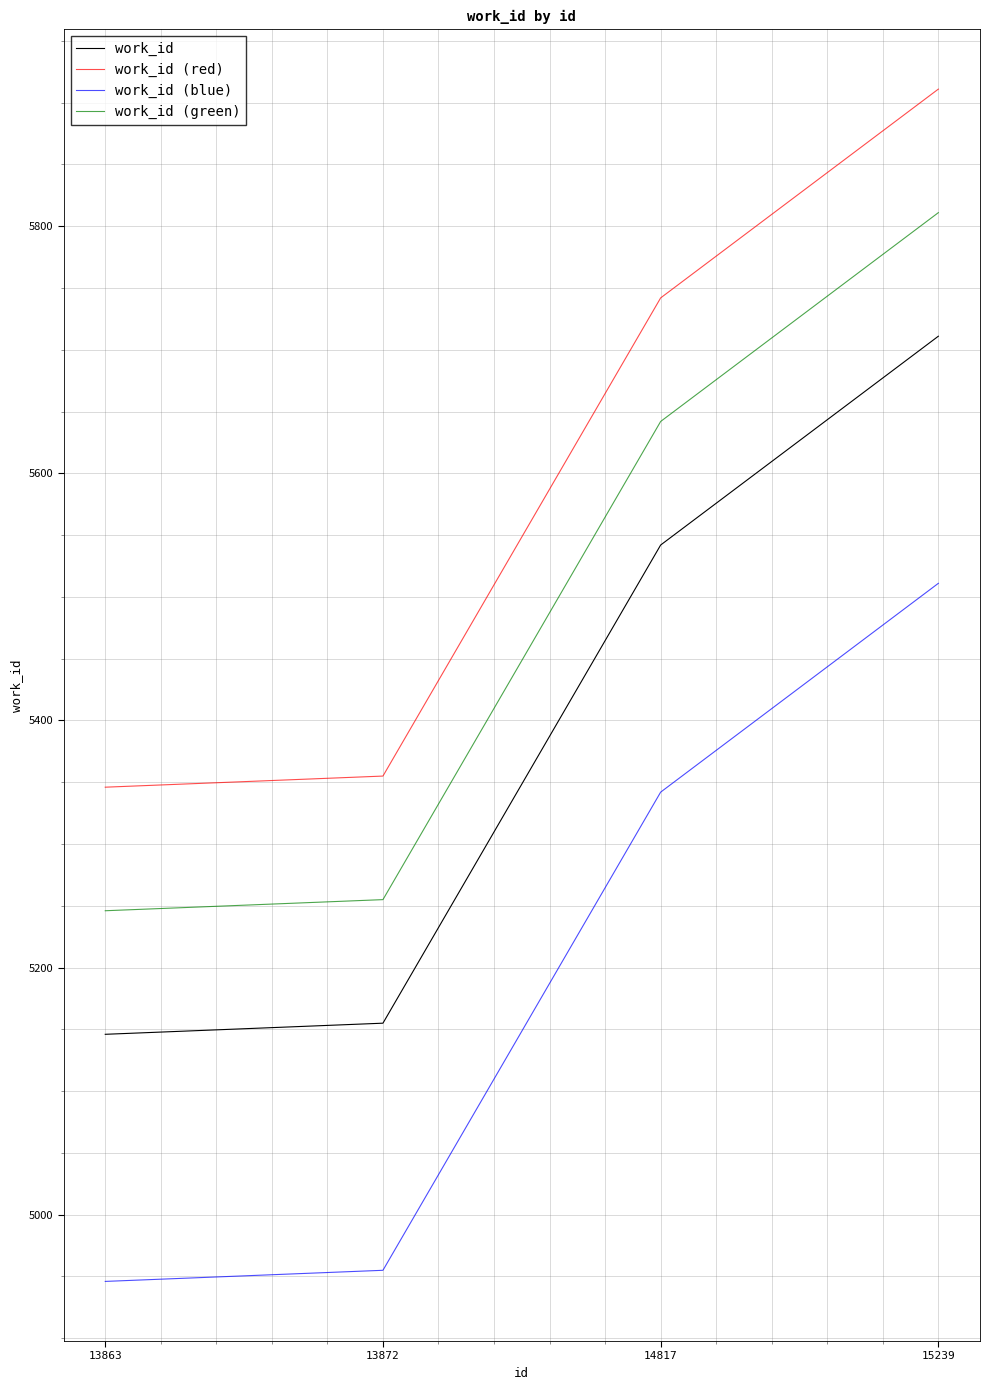

What is the difference between the highest and lowest values at 15239?

400